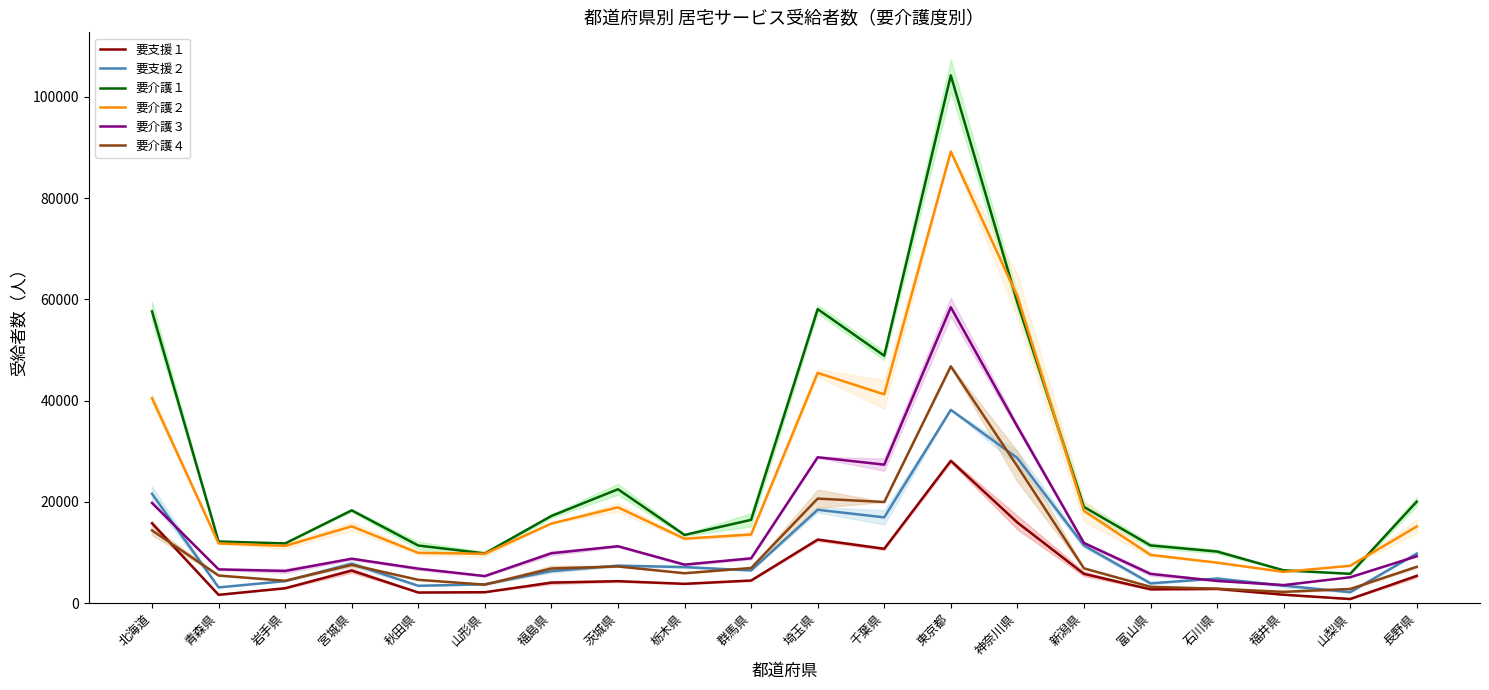

What position from the left is 北海道?

1